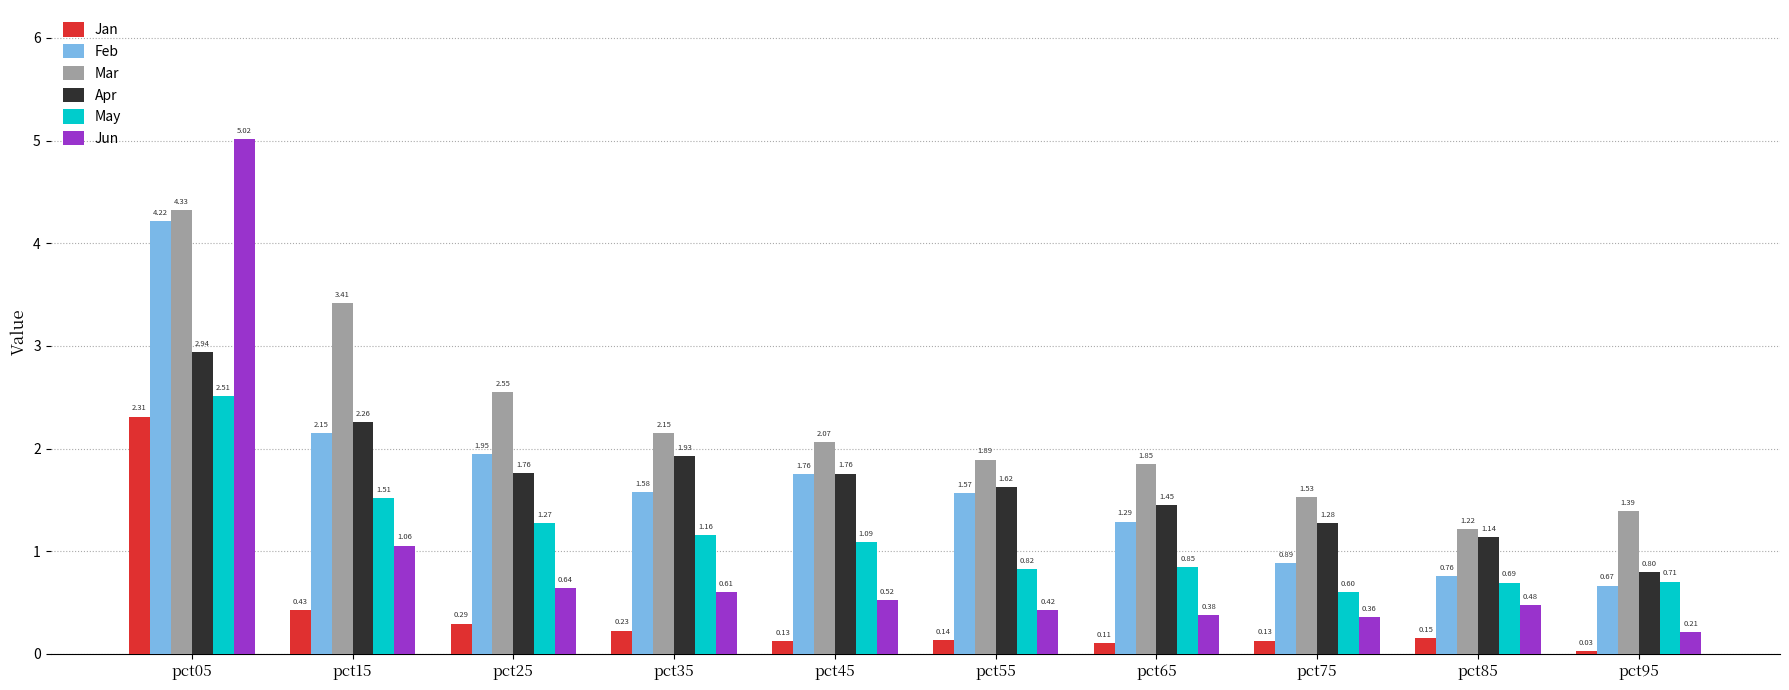

How many bars are there in total?

60